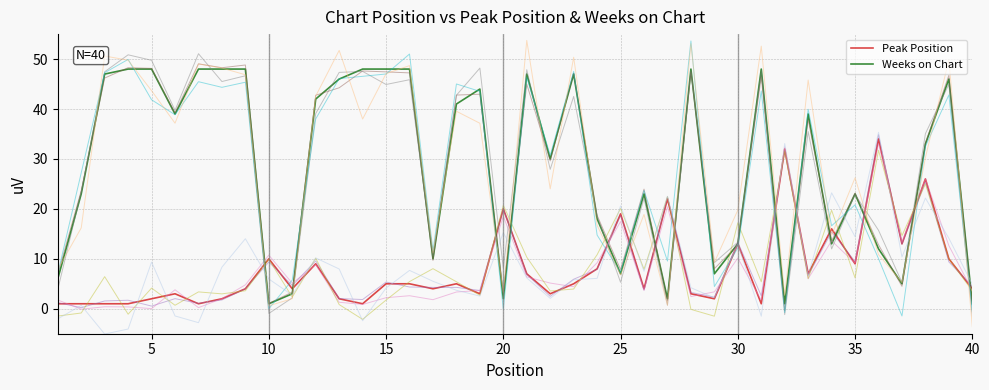

What is the difference between the second highest and minimum values in the Weeks on Chart series?

47